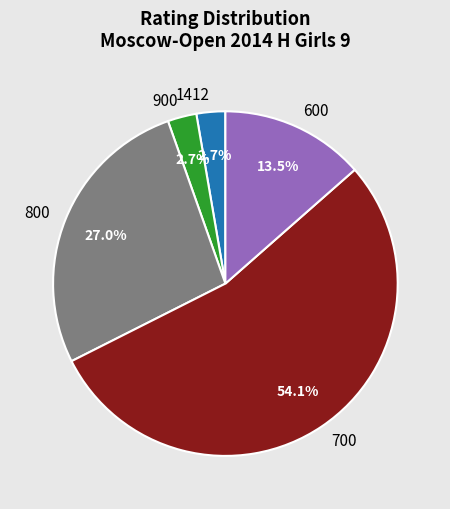

Is it true that 1412 is 3% of the pie?

True